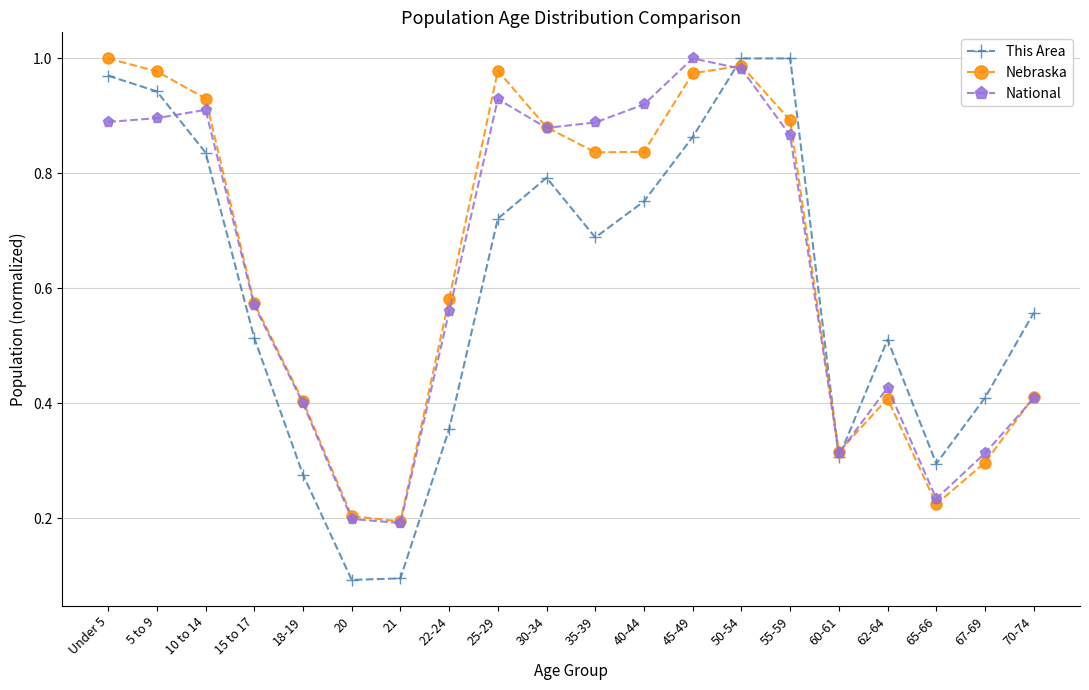

True or false: Nebraska has a value of 0.9 at 30-34.

True